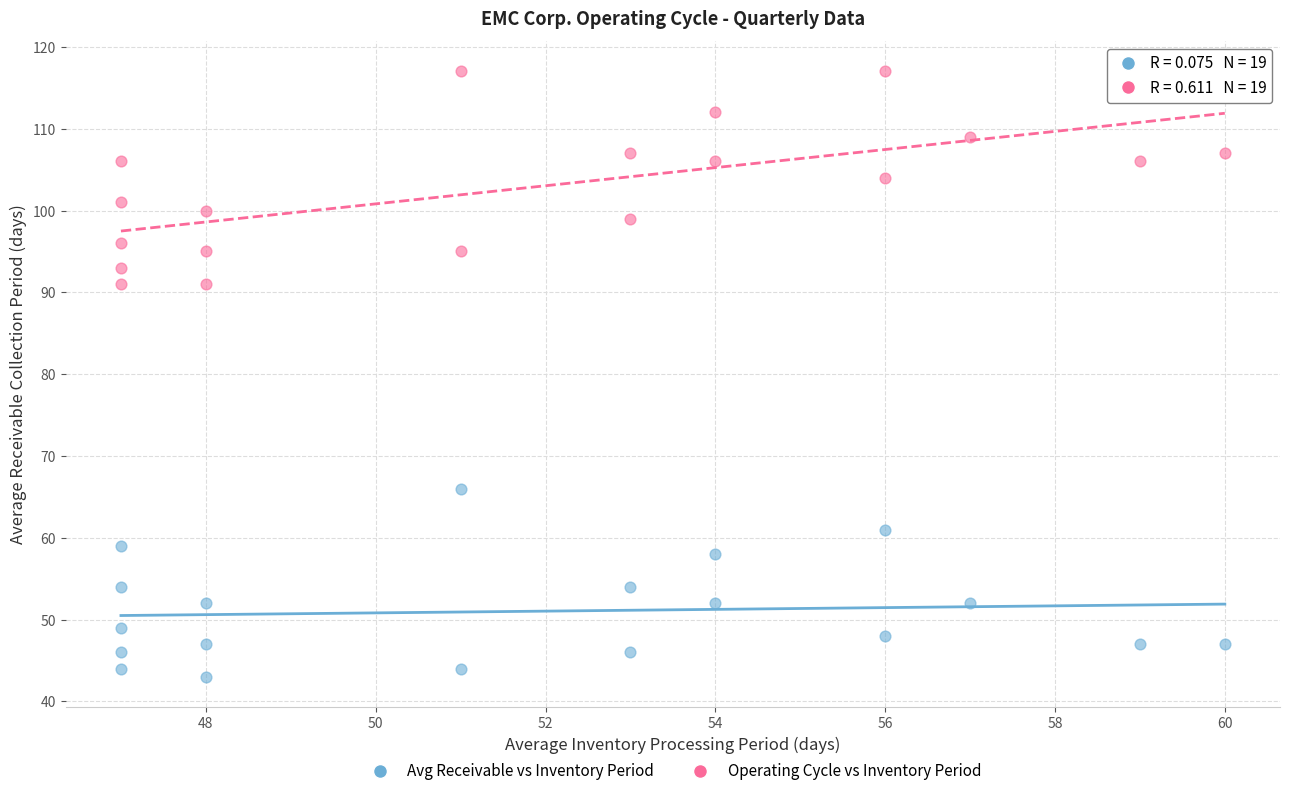

Which series contains the lowest Y value?

Avg Receivable vs Inventory Period